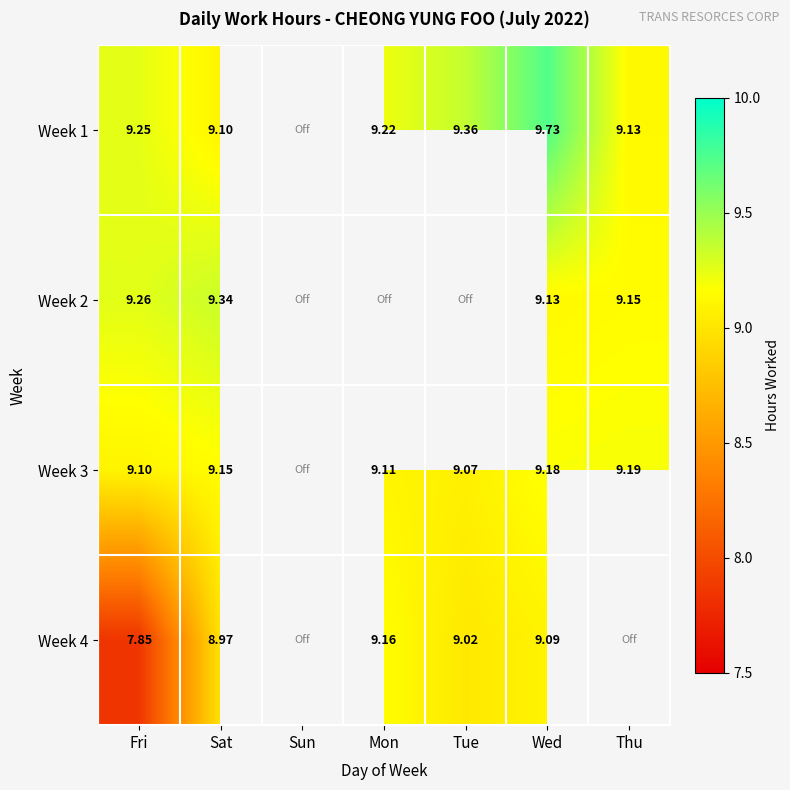

Which has a higher value, Mon or Sat?

Mon